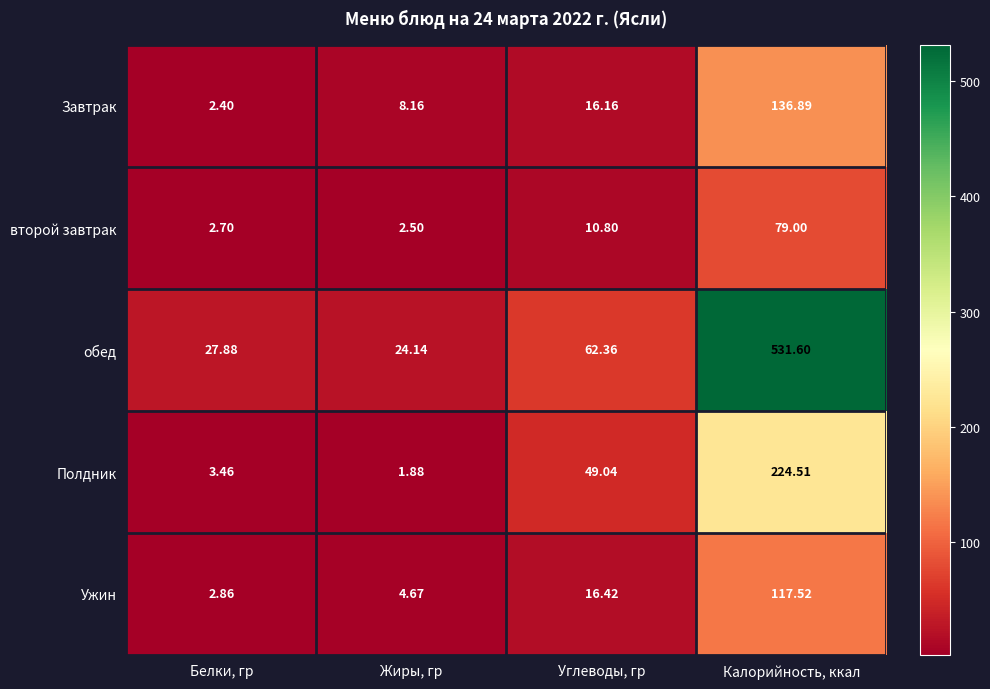

Is the value of Ужин at Углеводы, гр greater than the value of обед at Углеводы, гр?

No